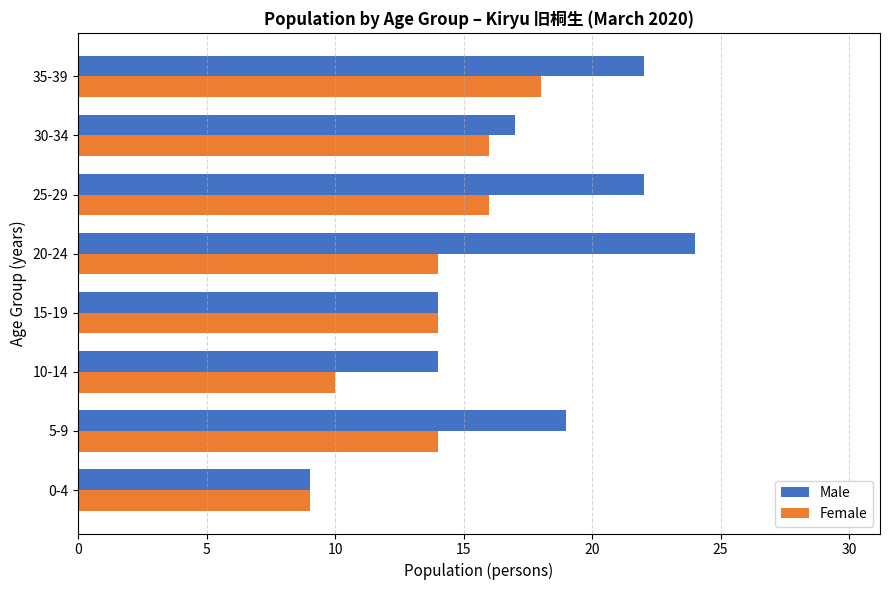

How many series are shown in this chart?

2